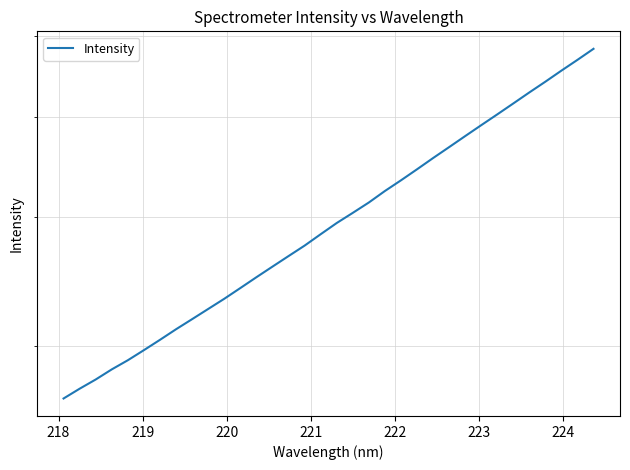

The value at 218 is 1616.2. True or false?

False